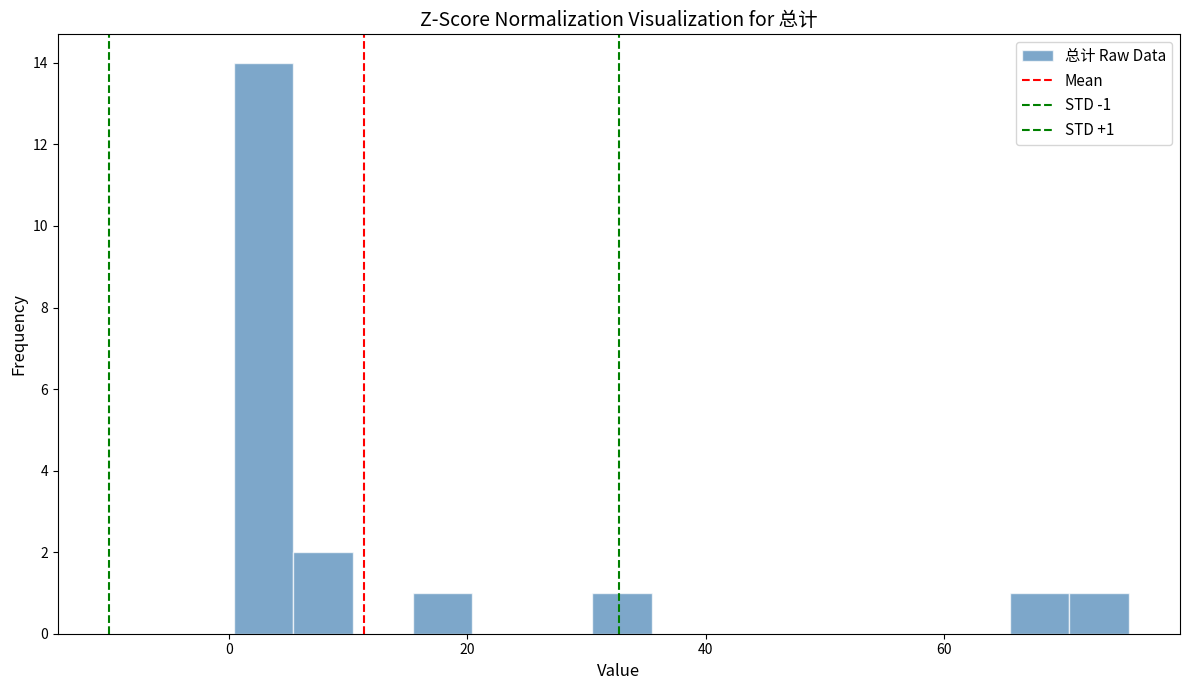

Read against the x-axis, roughly where is the centre of the tallest bar?

2